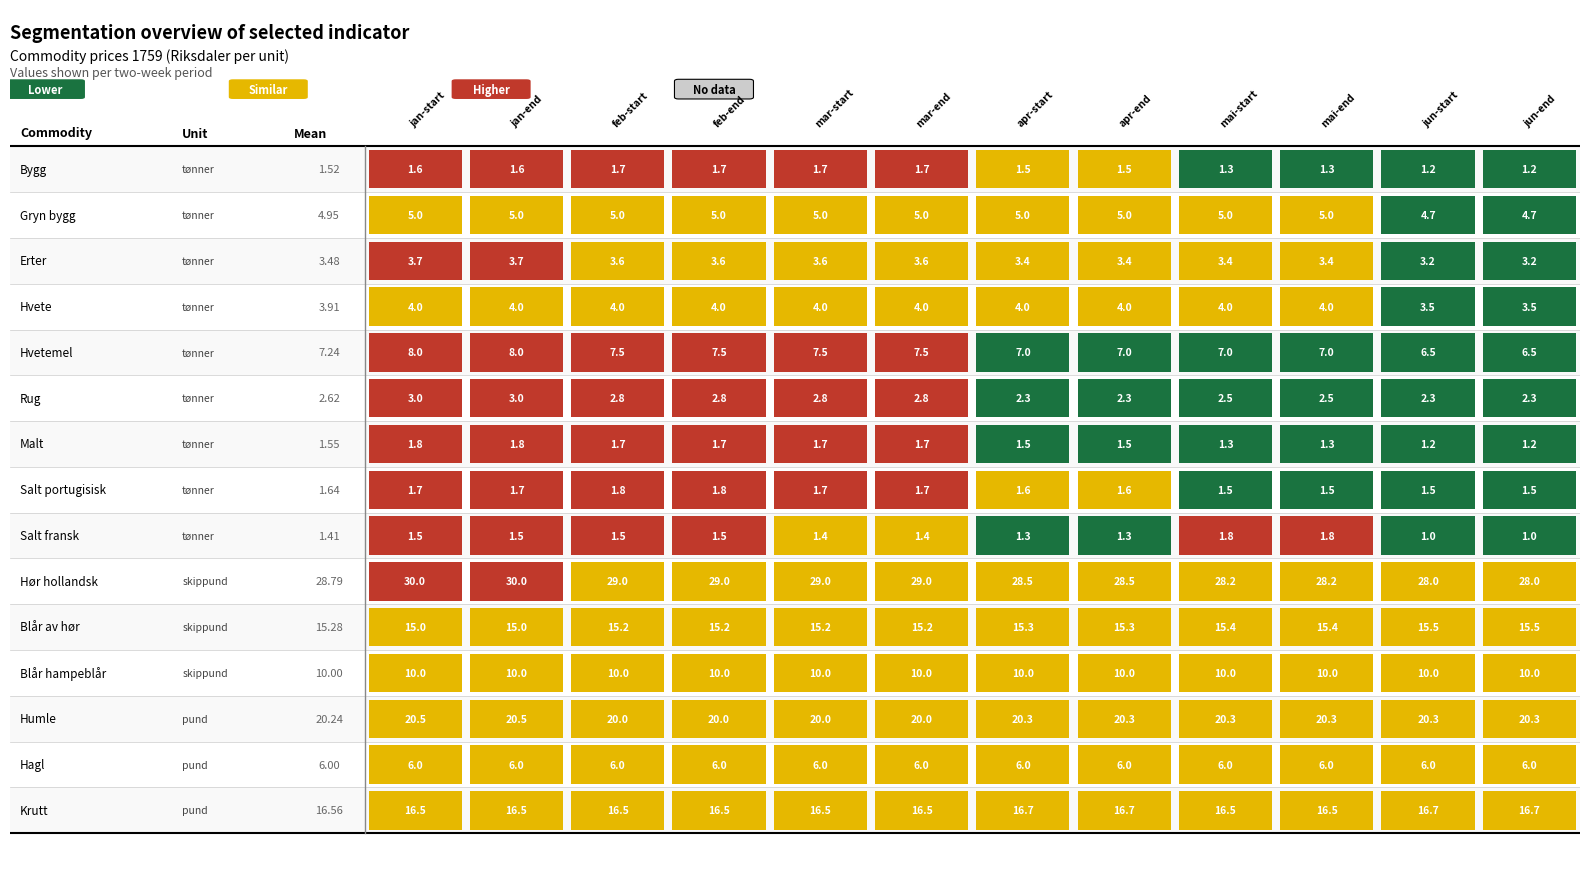

What is the average value of the Hagl series?

6.0